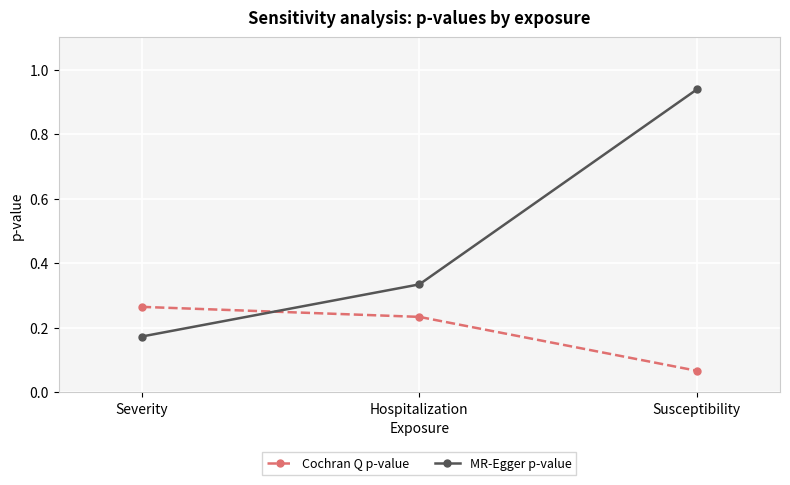

What is the label of the 3rd point from the right?

Severity